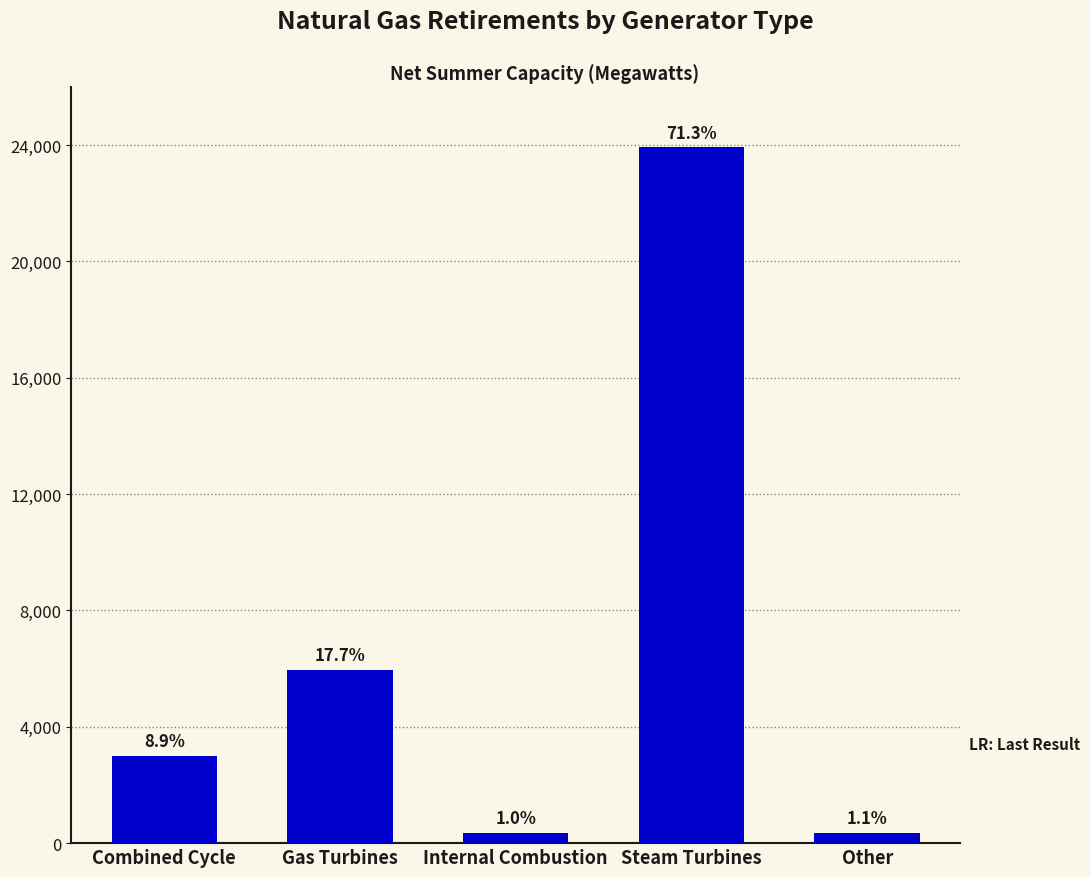

What position from the right is Steam Turbines?

2